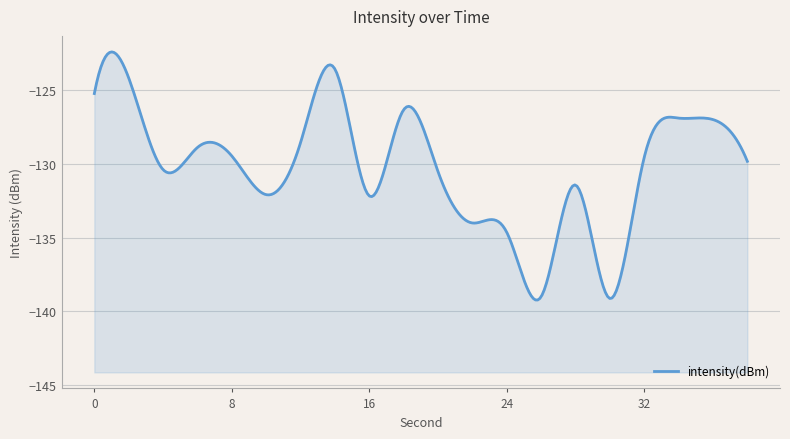

Reading left to right, list all the values displayed in this chart.

-125.3	-124.2	-130.4	-128.9	-129.5	-132.1	-128.6	-123.6	-132.2	-126.4	-130.5	-134.0	-134.6	-139.0	-131.4	-139.1	-129.6	-126.9	-127.0	-129.8